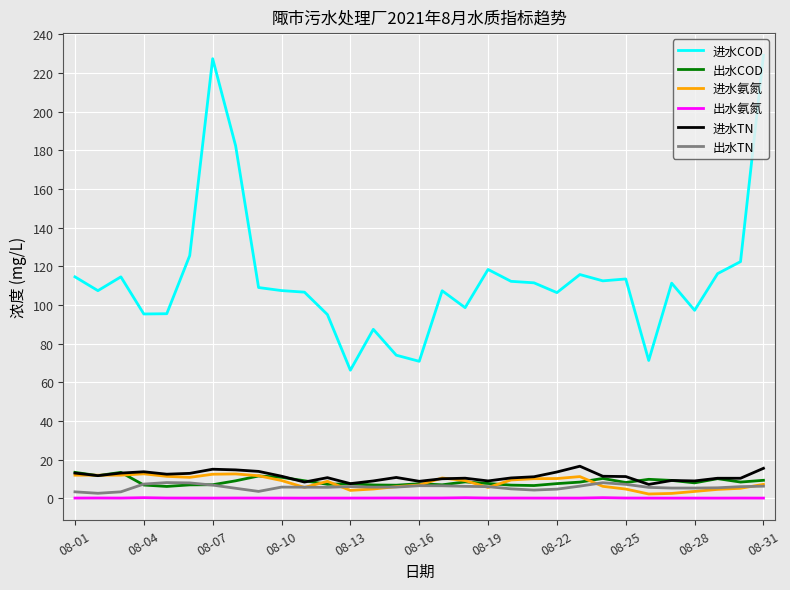

Which series has the largest total across all categories?

进水COD